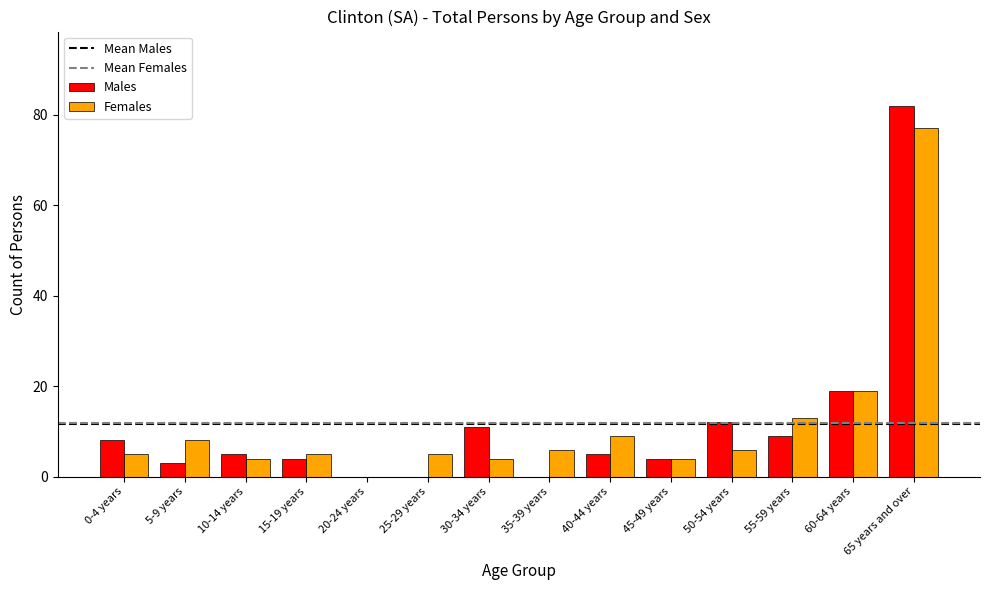

What is the difference between the Females values at 35-39 years and 65 years and over?

71